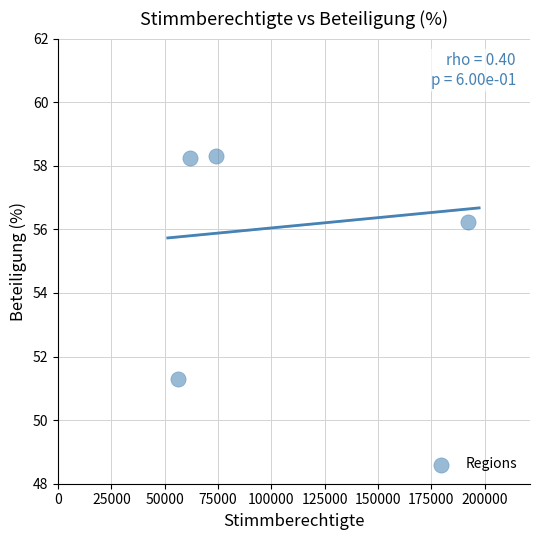

What Y value in the scatter plot is closest to 54?

56.2